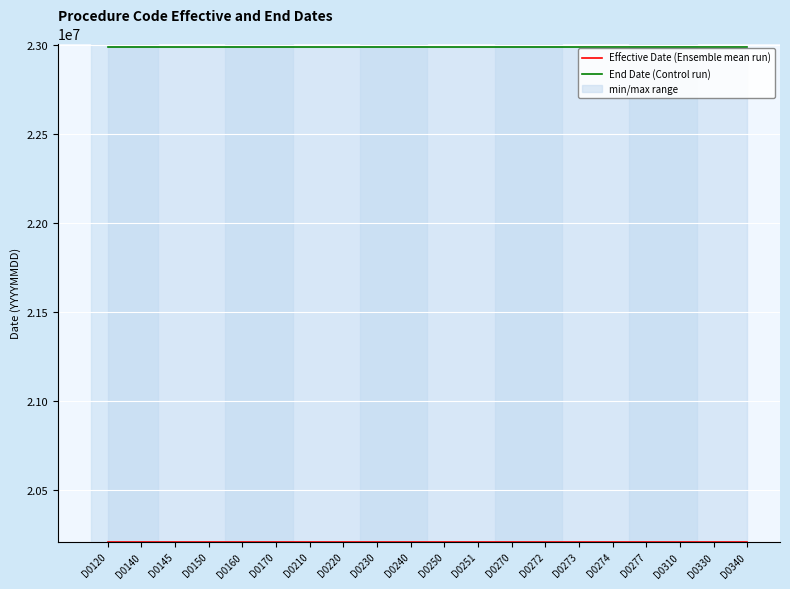

What is the greatest value displayed?

22991231